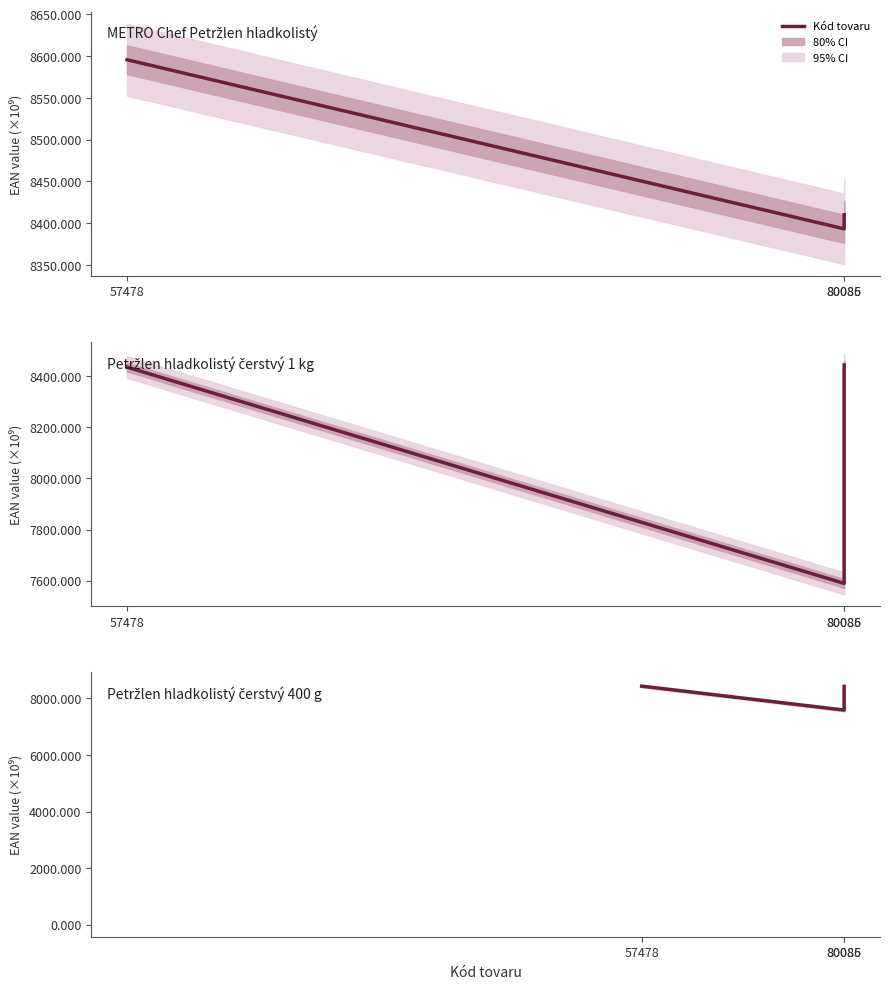

Which category has the highest value across all series?

57478